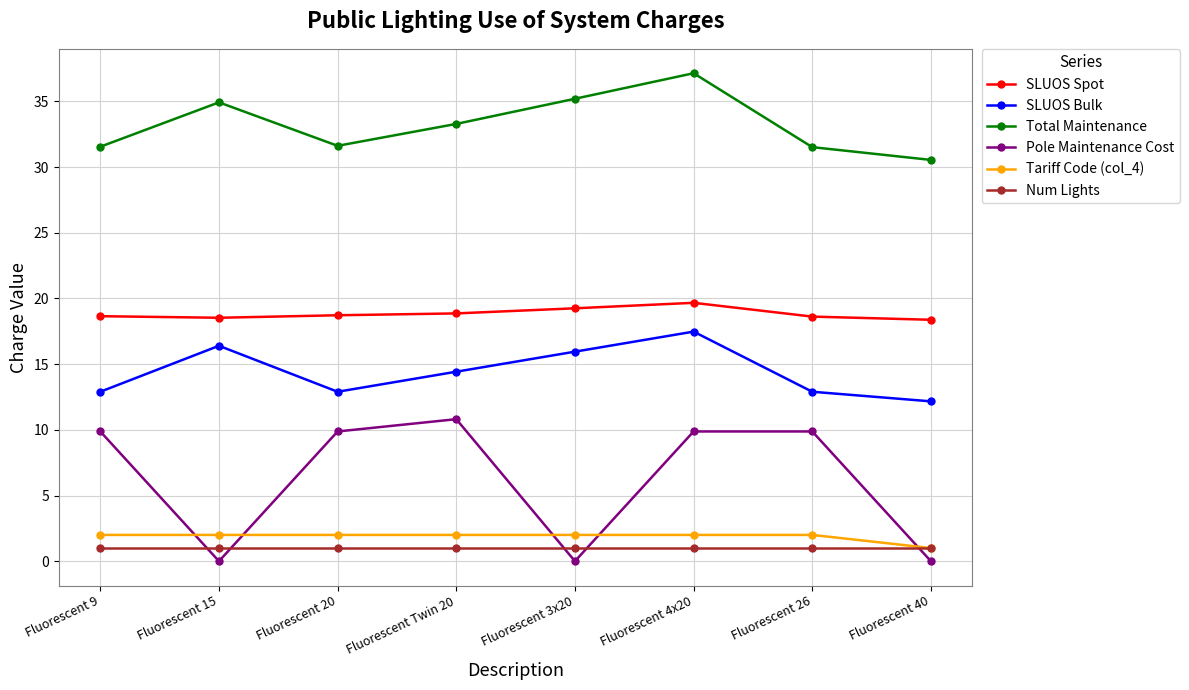

At which category does Pole Maintenance Cost reach its first local valley?

Fluorescent 15